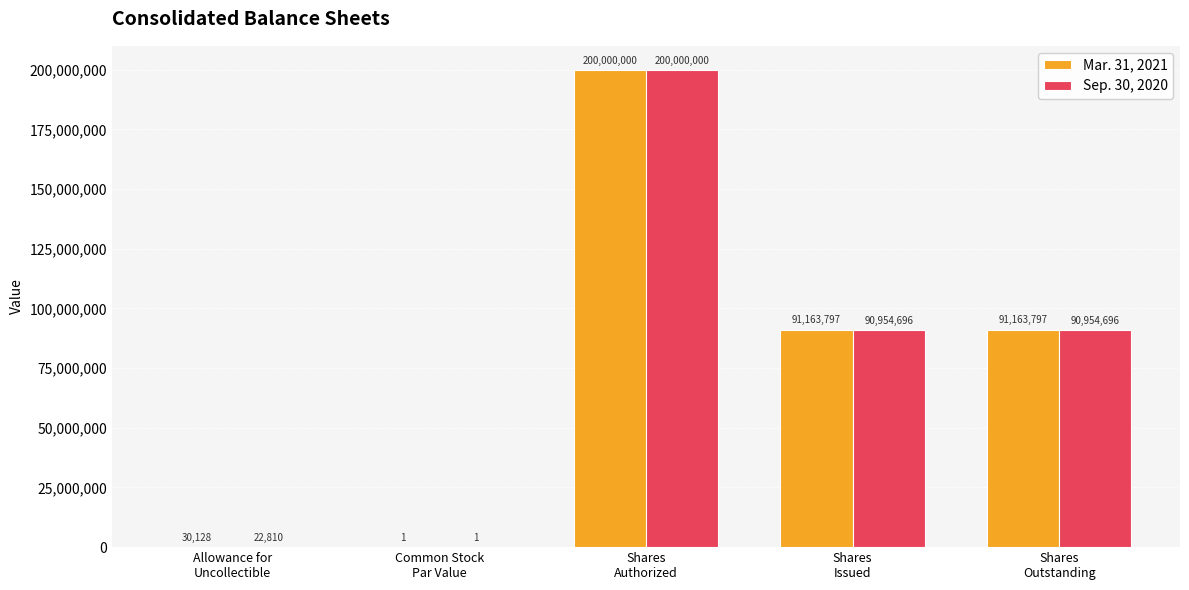

What are all the series names shown in the legend?

Mar. 31, 2021, Sep. 30, 2020